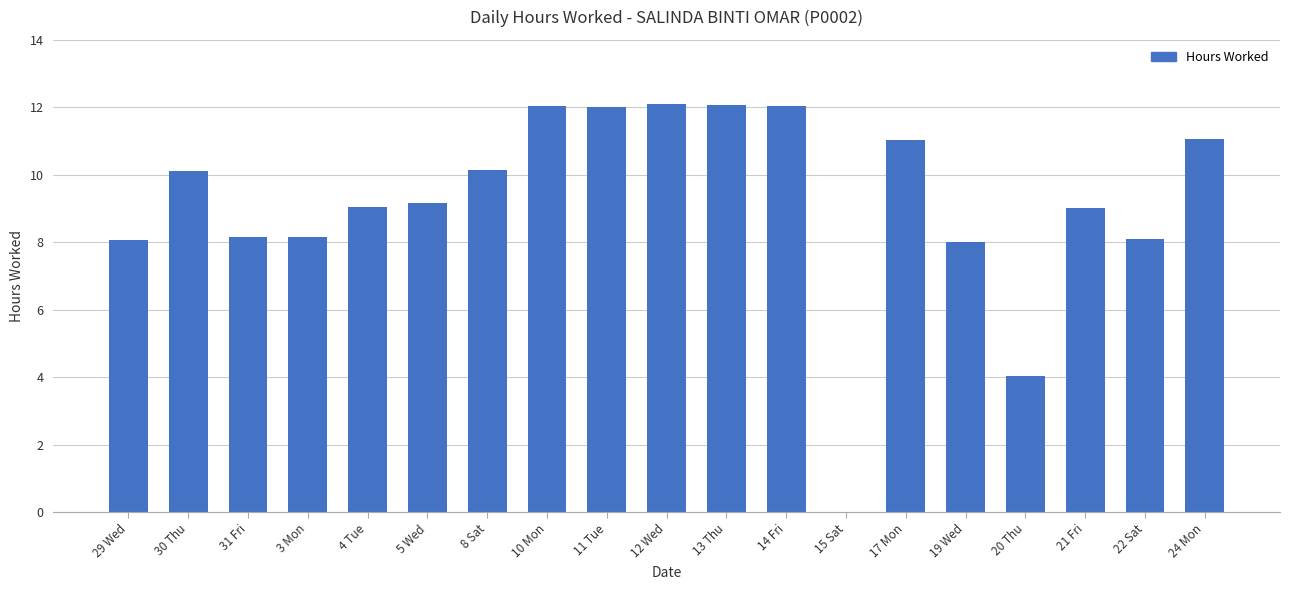

The value at 20 Thu is 4.0. True or false?

True